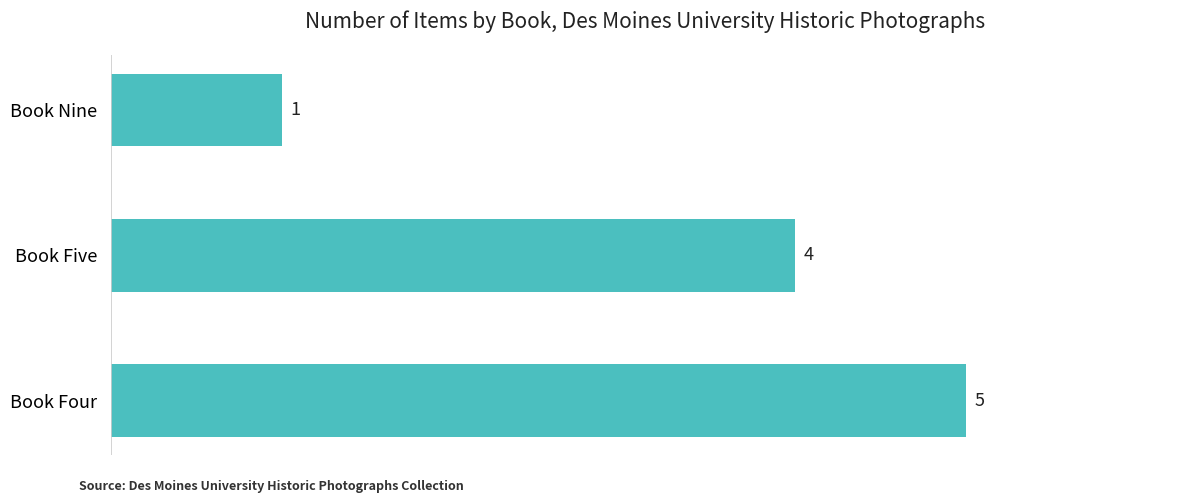

What is the smallest value displayed?

1